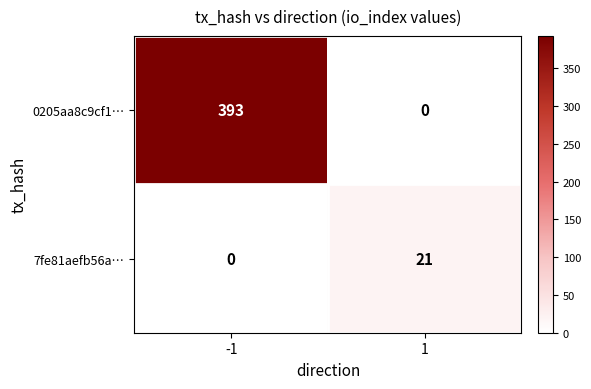

Between -1 and 1, which series saw the biggest shift?

0205aa8c9cf1…